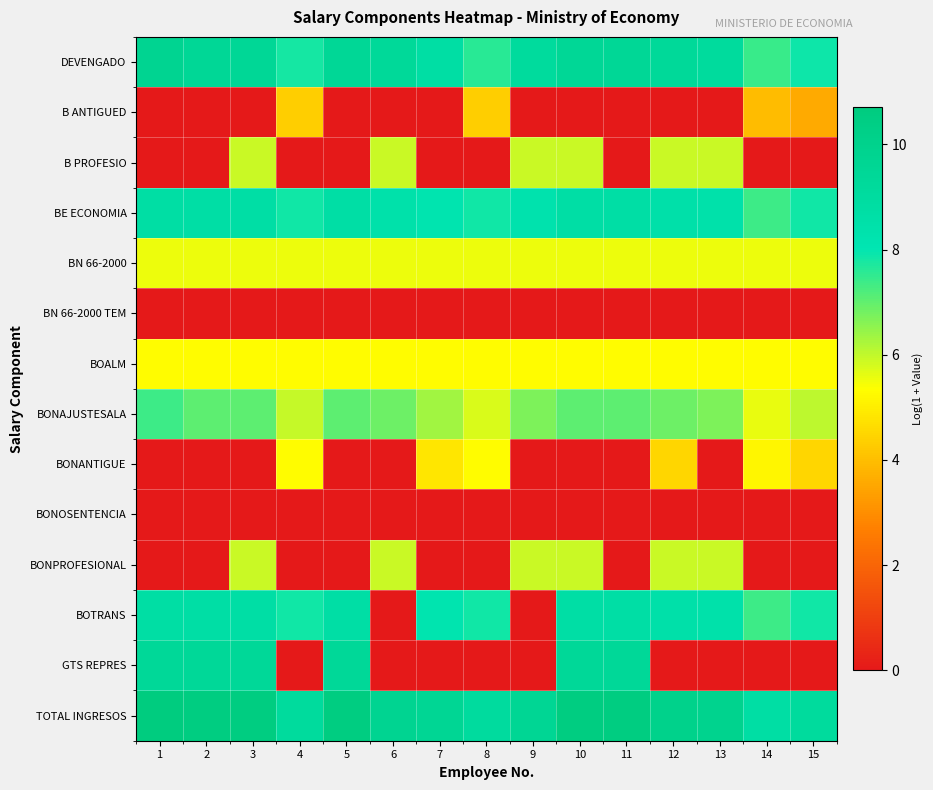

What is the spread (max minus min) of values at 4?

9.1